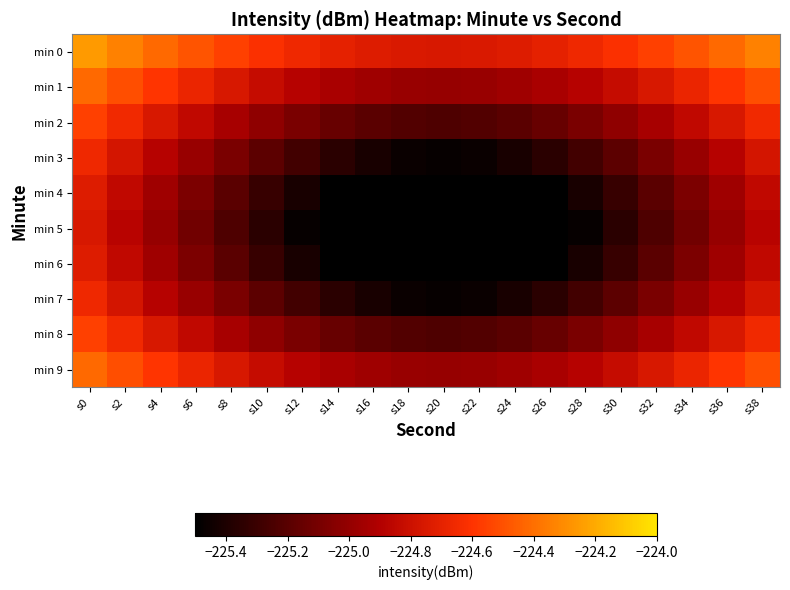

Reading left to right, what are all the values shown in this chart?

min 0: s0=-224.3	s2=-224.3	s4=-224.4	s6=-224.5	s8=-224.6	s10=-224.6	s12=-224.7	s14=-224.7	s16=-224.7	s18=-224.7	s20=-224.8	s22=-224.7	s24=-224.7	s26=-224.7	s28=-224.7	s30=-224.6	s32=-224.6	s34=-224.5	s36=-224.4	s38=-224.3
min 1: s0=-224.4	s2=-224.5	s4=-224.6	s6=-224.7	s8=-224.8	s10=-224.8	s12=-224.9	s14=-224.9	s16=-225.0	s18=-225.0	s20=-225.0	s22=-225.0	s24=-225.0	s26=-224.9	s28=-224.9	s30=-224.8	s32=-224.8	s34=-224.7	s36=-224.6	s38=-224.5
min 2: s0=-224.6	s2=-224.7	s4=-224.8	s6=-224.8	s8=-224.9	s10=-225.0	s12=-225.1	s14=-225.1	s16=-225.2	s18=-225.2	s20=-225.2	s22=-225.2	s24=-225.2	s26=-225.1	s28=-225.1	s30=-225.0	s32=-224.9	s34=-224.8	s36=-224.8	s38=-224.7
min 3: s0=-224.7	s2=-224.8	s4=-224.9	s6=-225.0	s8=-225.1	s10=-225.2	s12=-225.3	s14=-225.4	s16=-225.4	s18=-225.5	s20=-225.5	s22=-225.5	s24=-225.4	s26=-225.4	s28=-225.3	s30=-225.2	s32=-225.1	s34=-225.0	s36=-224.9	s38=-224.8
min 4: s0=-224.7	s2=-224.8	s4=-225.0	s6=-225.1	s8=-225.2	s10=-225.3	s12=-225.4	s14=-225.5	s16=-225.6	s18=-225.7	s20=-225.7	s22=-225.7	s24=-225.6	s26=-225.5	s28=-225.4	s30=-225.3	s32=-225.2	s34=-225.1	s36=-225.0	s38=-224.8
min 5: s0=-224.8	s2=-224.9	s4=-225.0	s6=-225.1	s8=-225.2	s10=-225.4	s12=-225.5	s14=-225.6	s16=-225.7	s18=-225.8	s20=-226.0	s22=-225.8	s24=-225.7	s26=-225.6	s28=-225.5	s30=-225.4	s32=-225.2	s34=-225.1	s36=-225.0	s38=-224.9
min 6: s0=-224.7	s2=-224.8	s4=-225.0	s6=-225.1	s8=-225.2	s10=-225.3	s12=-225.4	s14=-225.5	s16=-225.6	s18=-225.7	s20=-225.7	s22=-225.7	s24=-225.6	s26=-225.5	s28=-225.4	s30=-225.3	s32=-225.2	s34=-225.1	s36=-225.0	s38=-224.8
min 7: s0=-224.7	s2=-224.8	s4=-224.9	s6=-225.0	s8=-225.1	s10=-225.2	s12=-225.3	s14=-225.4	s16=-225.4	s18=-225.5	s20=-225.5	s22=-225.5	s24=-225.4	s26=-225.4	s28=-225.3	s30=-225.2	s32=-225.1	s34=-225.0	s36=-224.9	s38=-224.8
min 8: s0=-224.6	s2=-224.7	s4=-224.8	s6=-224.8	s8=-224.9	s10=-225.0	s12=-225.1	s14=-225.1	s16=-225.2	s18=-225.2	s20=-225.2	s22=-225.2	s24=-225.2	s26=-225.1	s28=-225.1	s30=-225.0	s32=-224.9	s34=-224.8	s36=-224.8	s38=-224.7
min 9: s0=-224.4	s2=-224.5	s4=-224.6	s6=-224.7	s8=-224.8	s10=-224.8	s12=-224.9	s14=-224.9	s16=-225.0	s18=-225.0	s20=-225.0	s22=-225.0	s24=-225.0	s26=-224.9	s28=-224.9	s30=-224.8	s32=-224.8	s34=-224.7	s36=-224.6	s38=-224.5